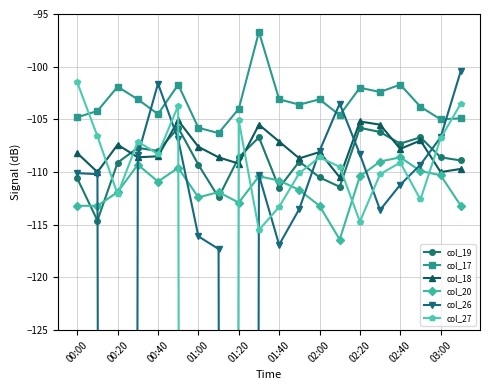

What position from the right is 13?

7